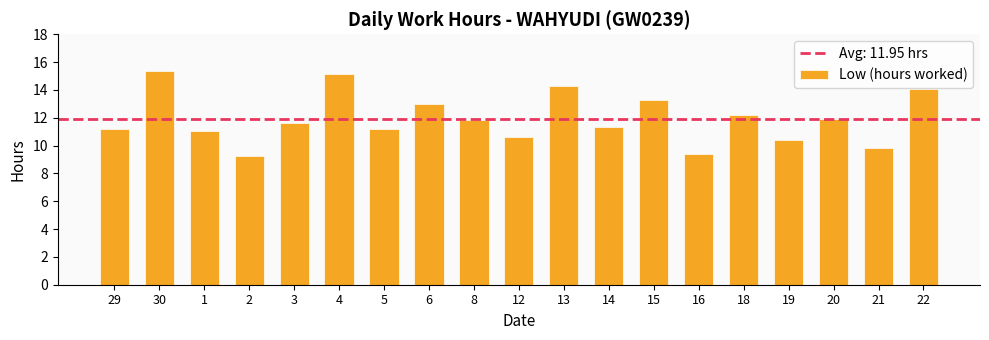

What is the ratio of the value at 14 to the value at 21?

1.2